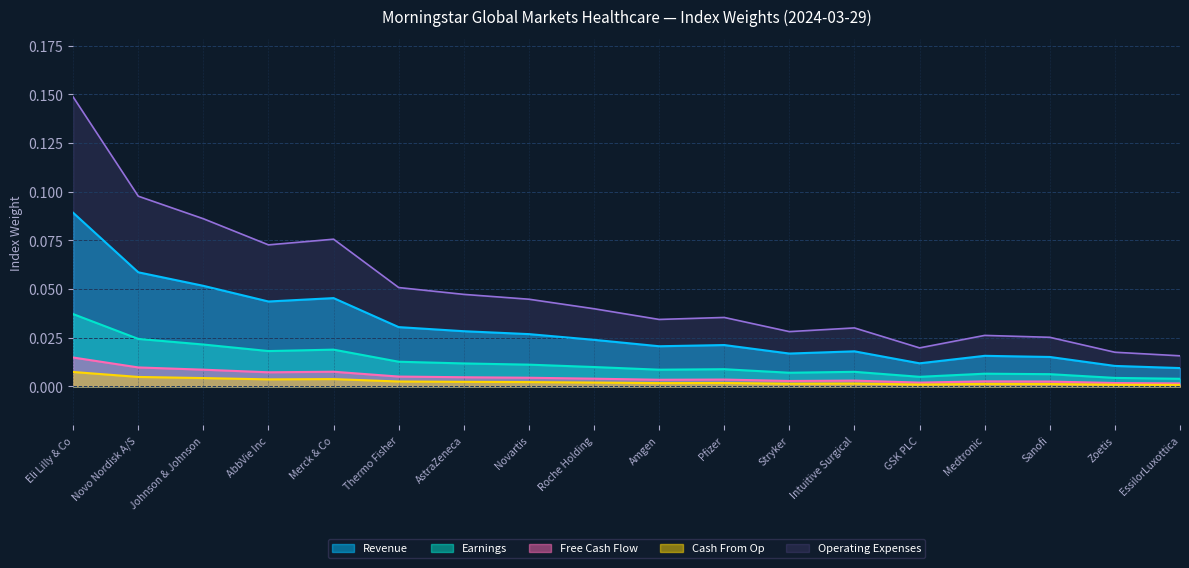

How many interior local valleys (lower than both neighbors) does the data have?

4